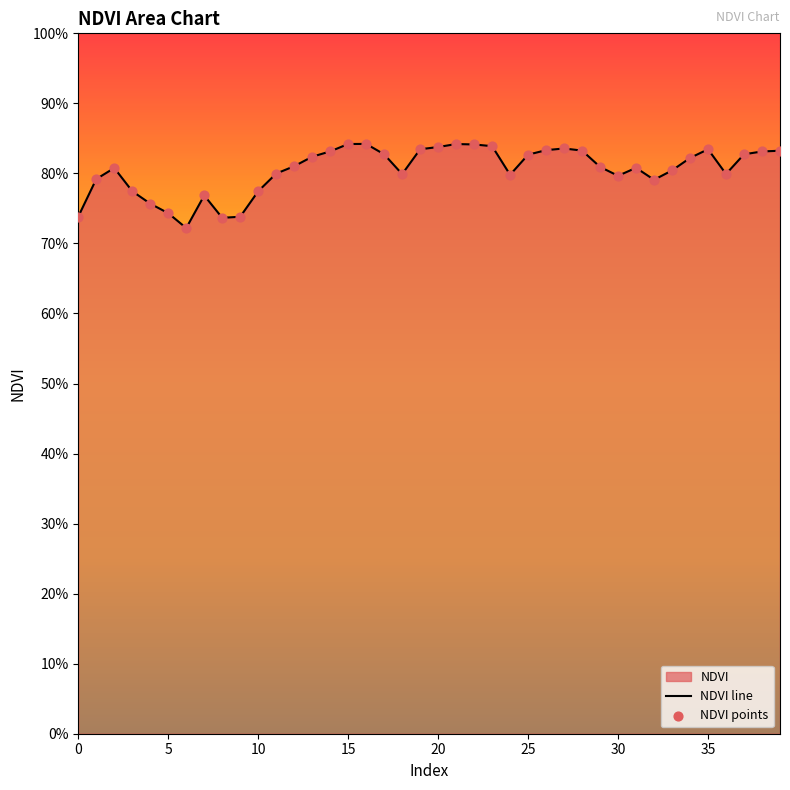

What is the change in value from 5 to 16?

+0.1